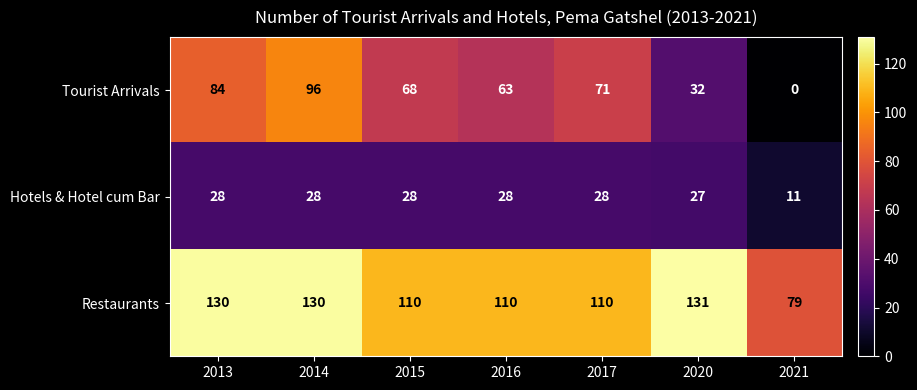

Count the number of data series in this chart.

3